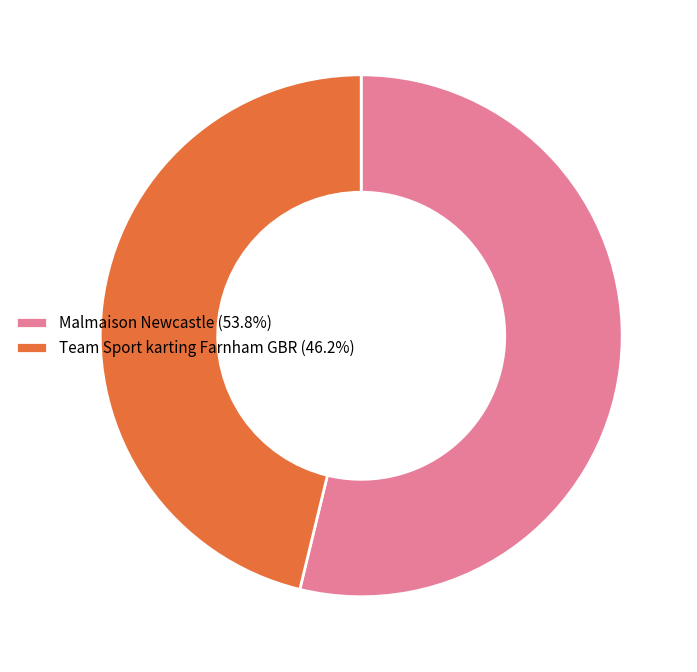

What is the largest slice in the pie chart?

Malmaison Newcastle